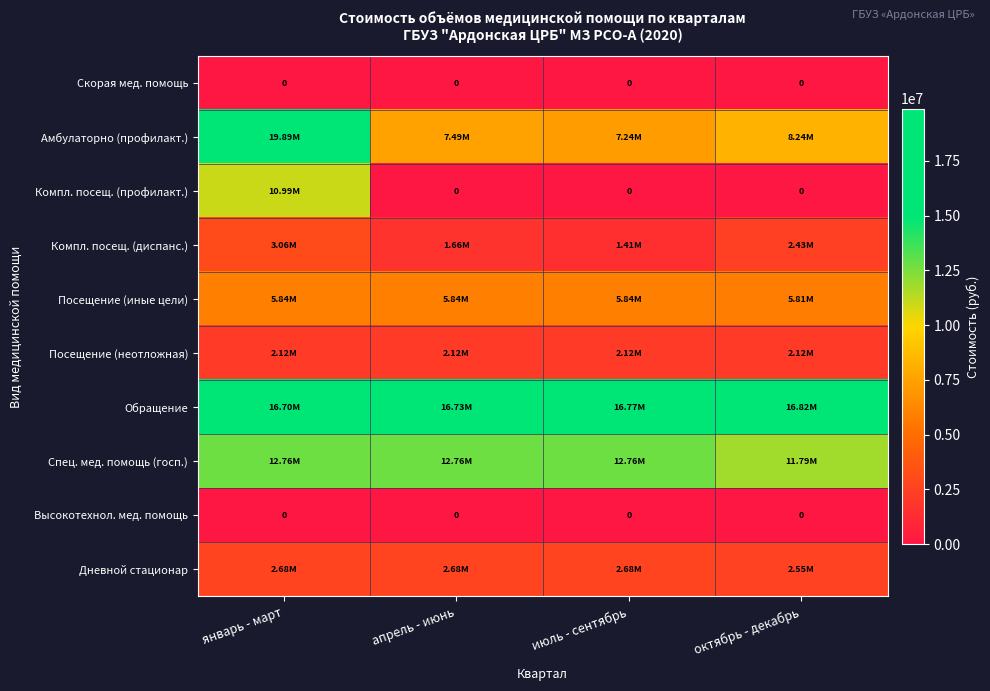

The Компл. посещ. (профилакт.) series shows 0.0 at июль - сентябрь. True or false?

True